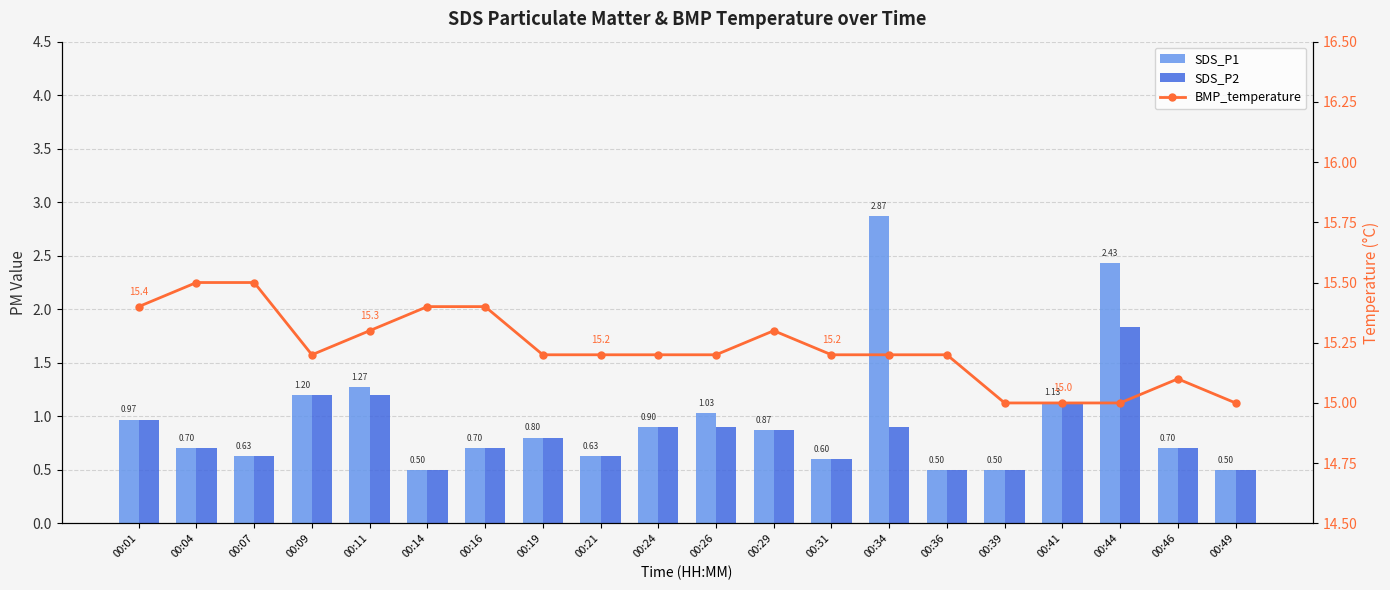

What is the maximum value for SDS_P2?

1.8